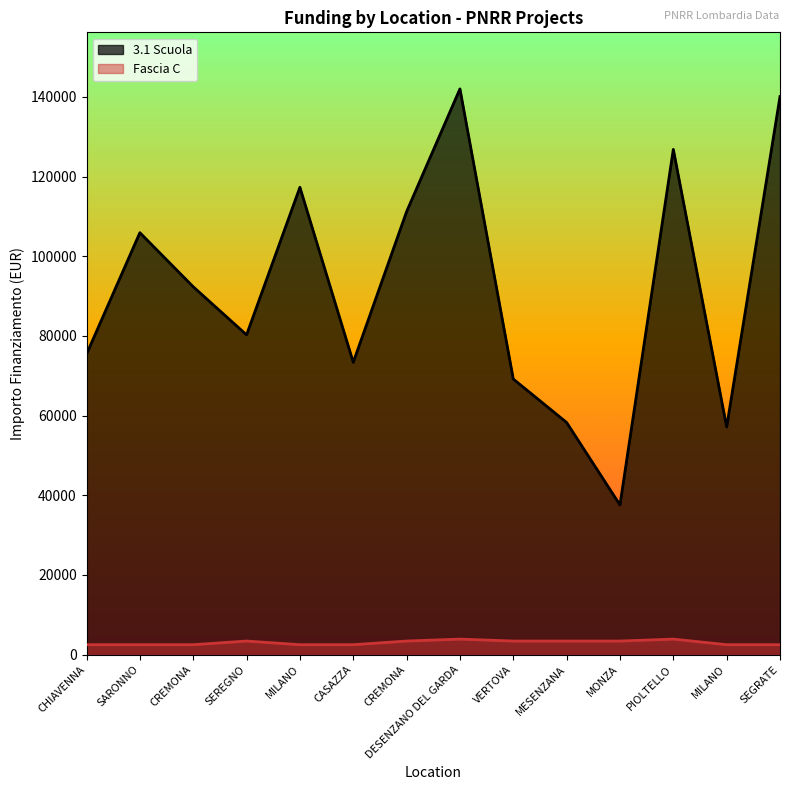

Rank the series by their maximum value, from lowest to highest.

Fascia C, 3.1 Scuola